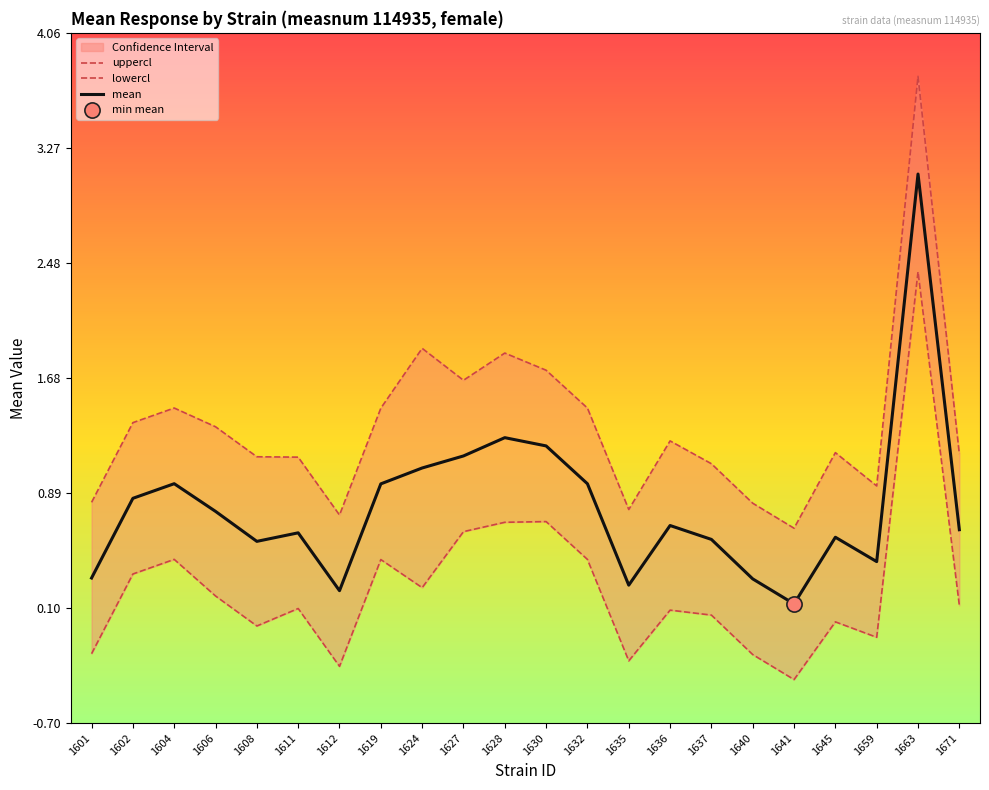

True or false: mean has a value of 0.5 at 1635.

False